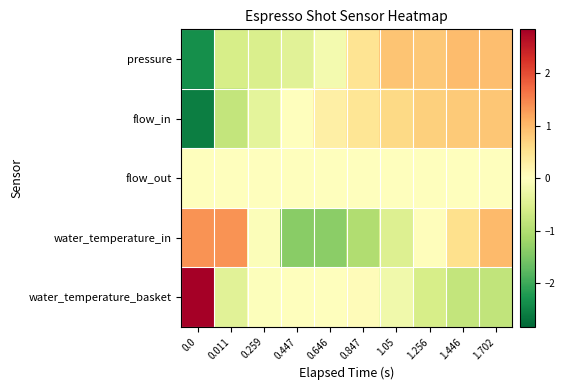

Rank the series at 0.847 from lowest to highest value.

water_temperature_in, flow_out, water_temperature_basket, flow_in, pressure